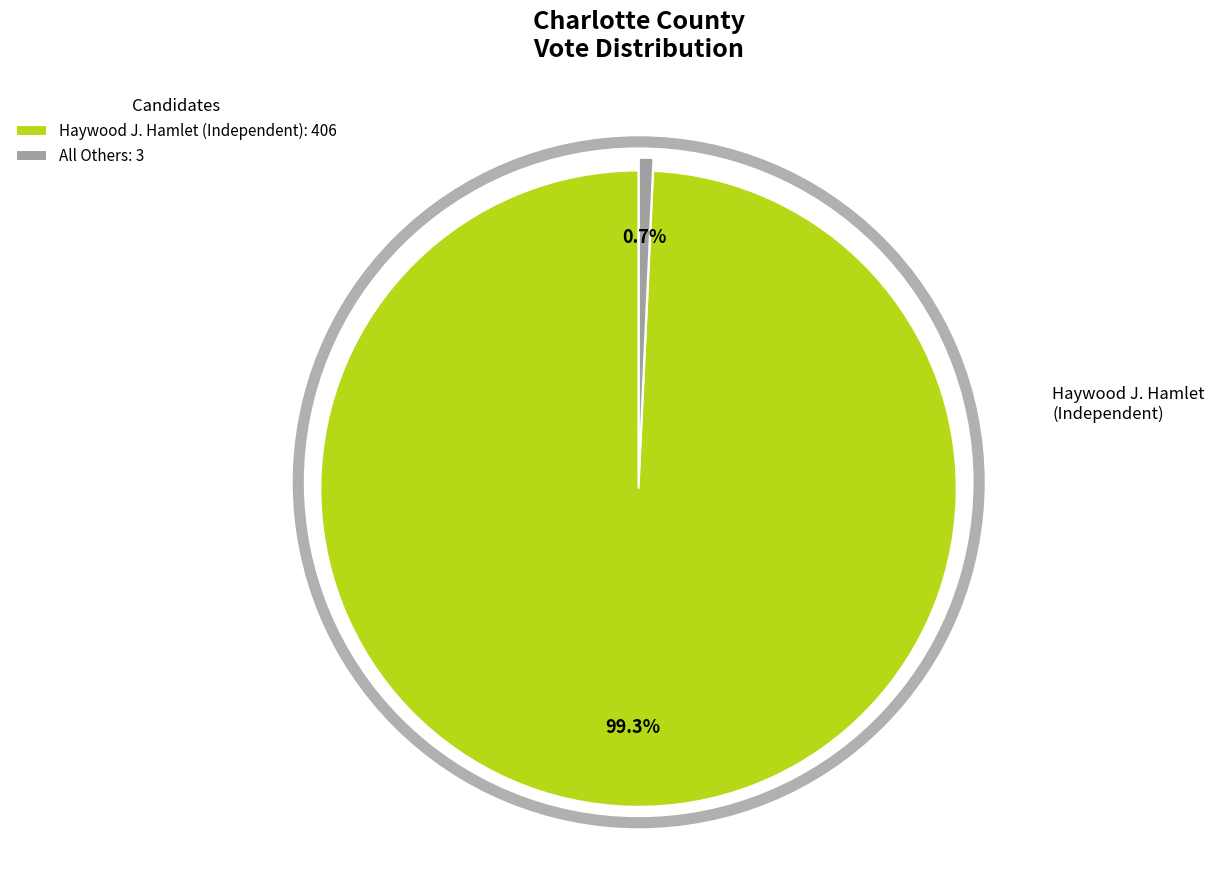

Rank the categories by value from highest to lowest.

Haywood J. Hamlet (Independent), All Others